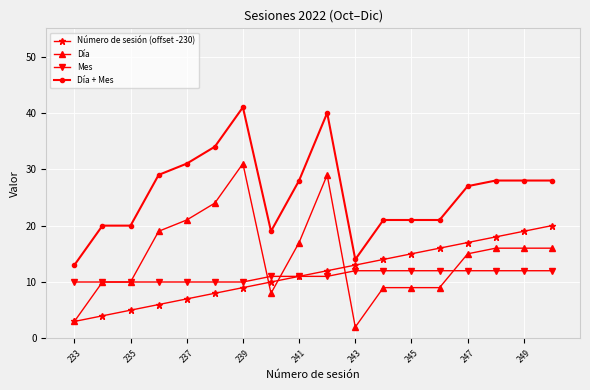

Which series has the largest total across all categories?

Día + Mes